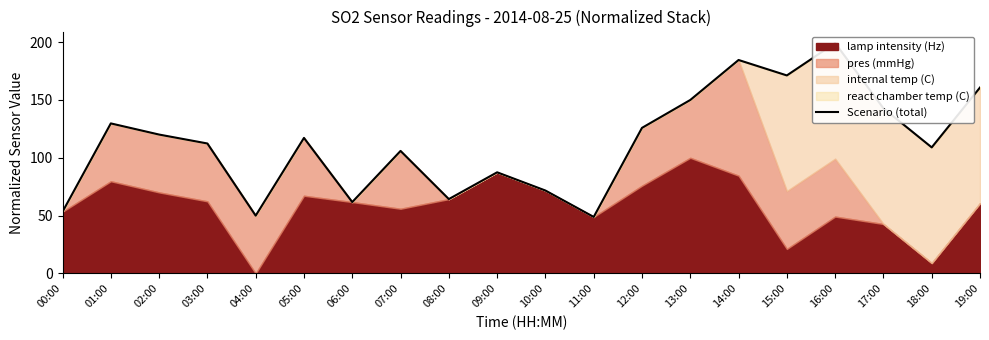

The value at 01:00 is 129.7. True or false?

True